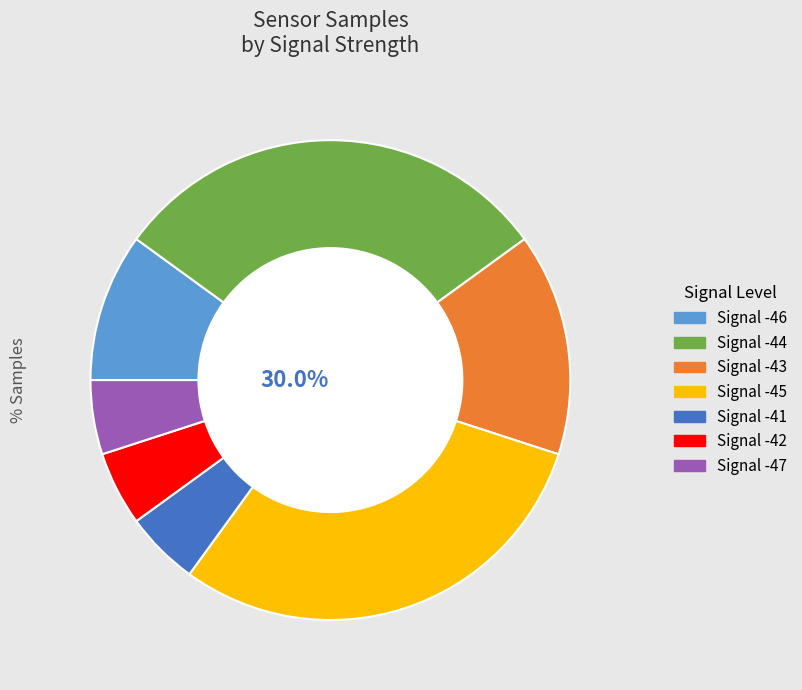

Count the number of slices in the pie.

7